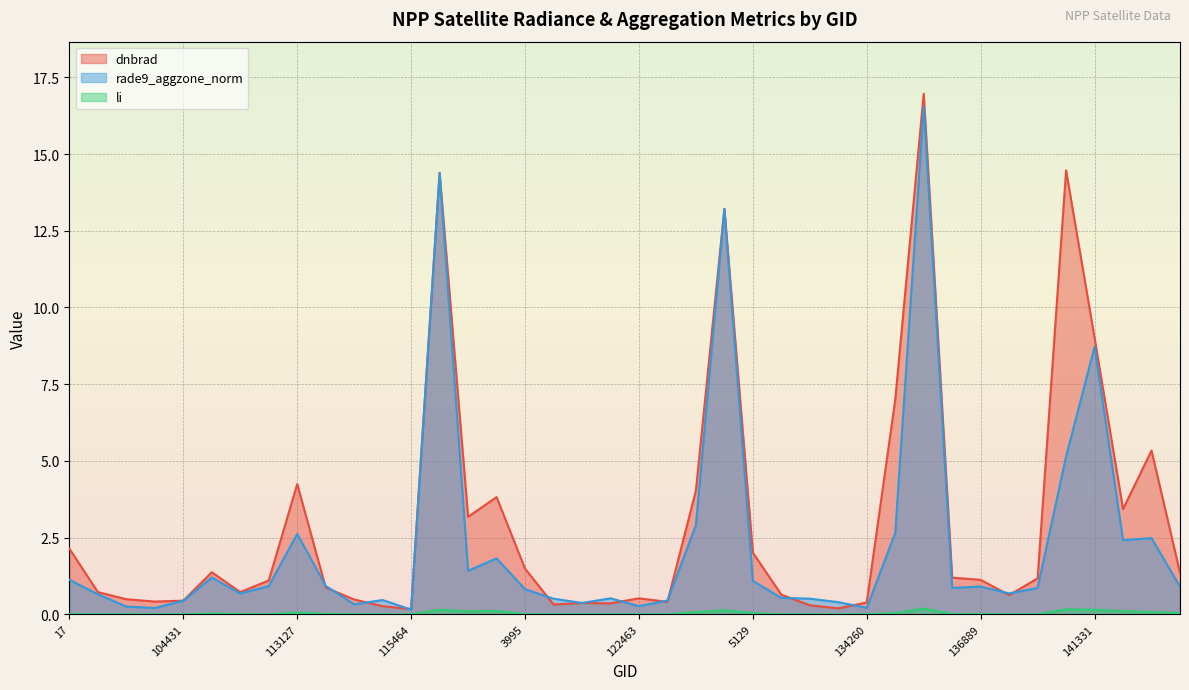

Which series has the widest spread of values?

dnbrad